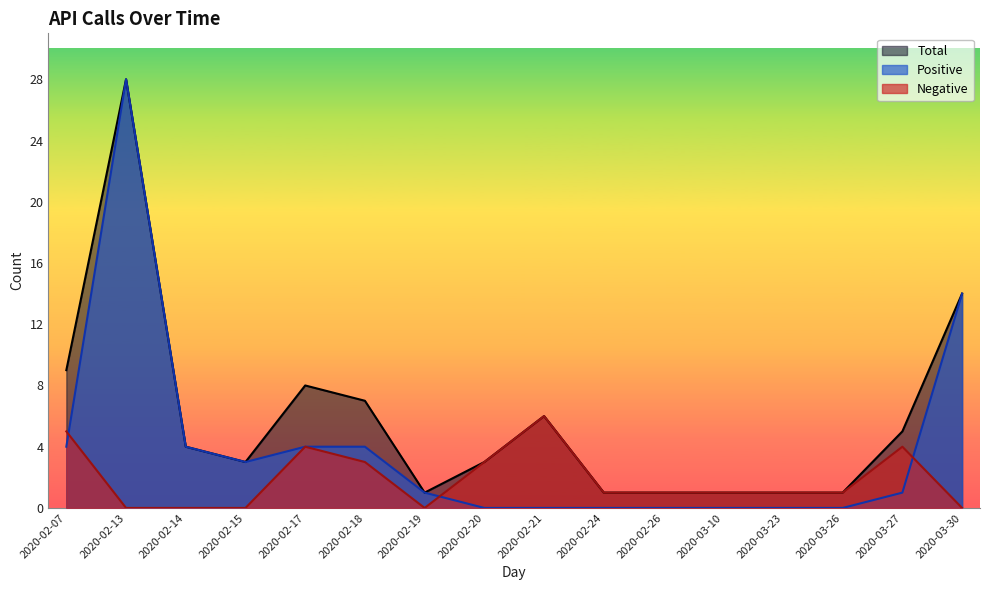

At which category is the sum across all series the highest?

2020-02-13